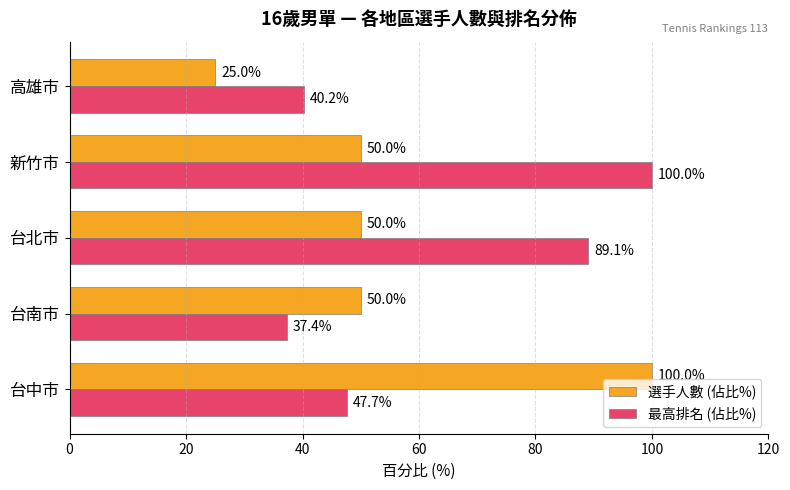

What is the lowest value of the 最高排名 (佔比%) series?

37.4